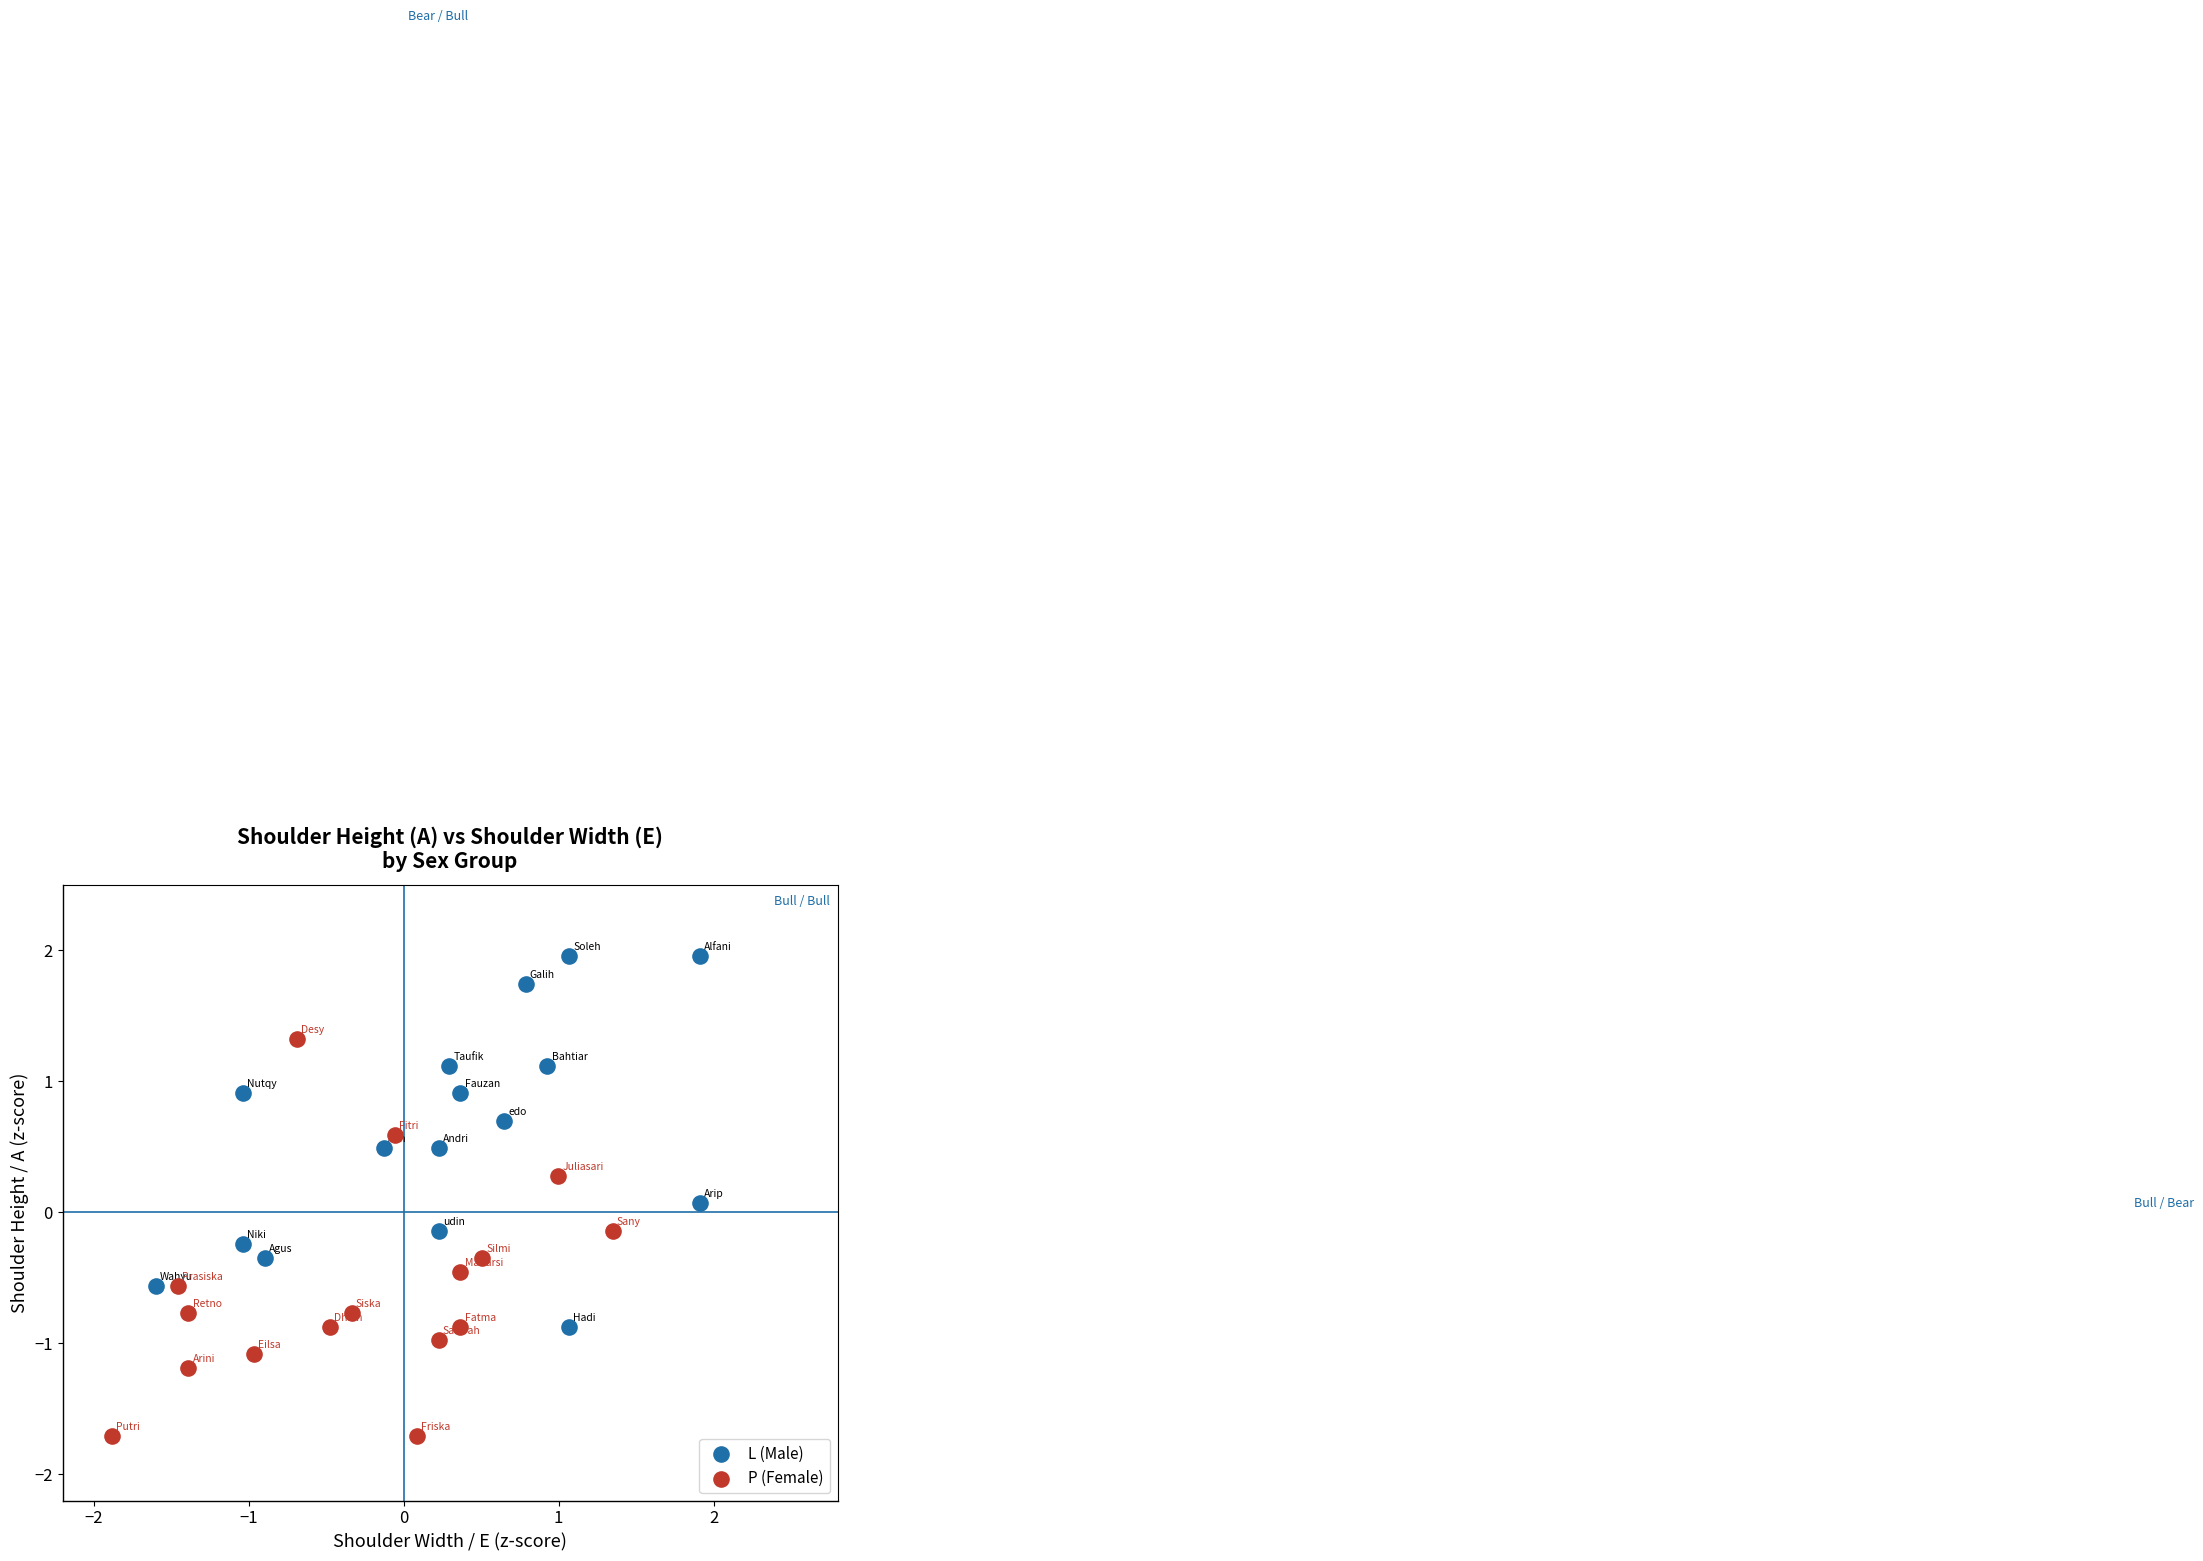

Which series contains the lowest Y value?

P (Female)